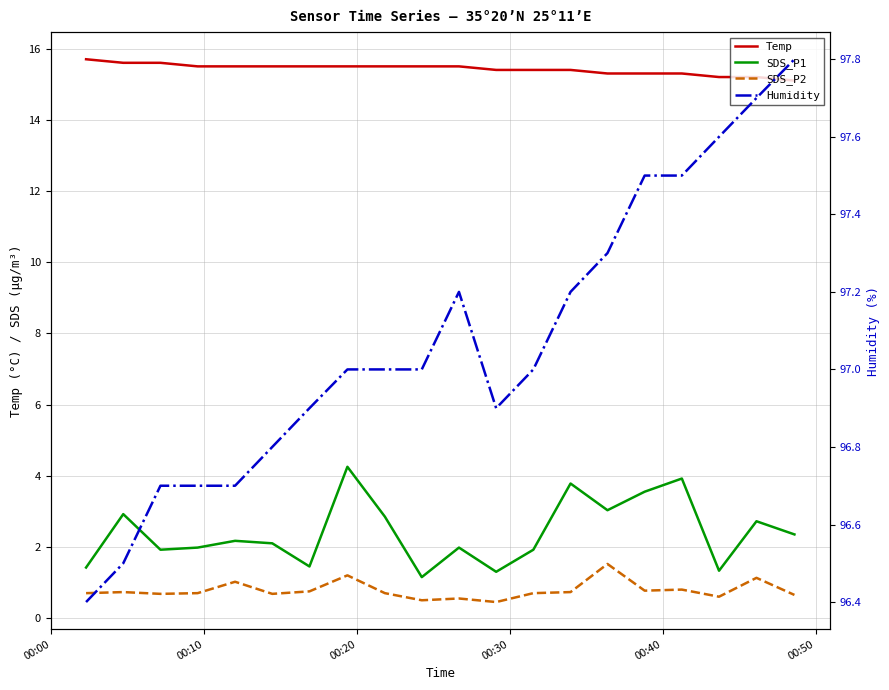

Which series has the largest range (max minus min)?

SDS_P1